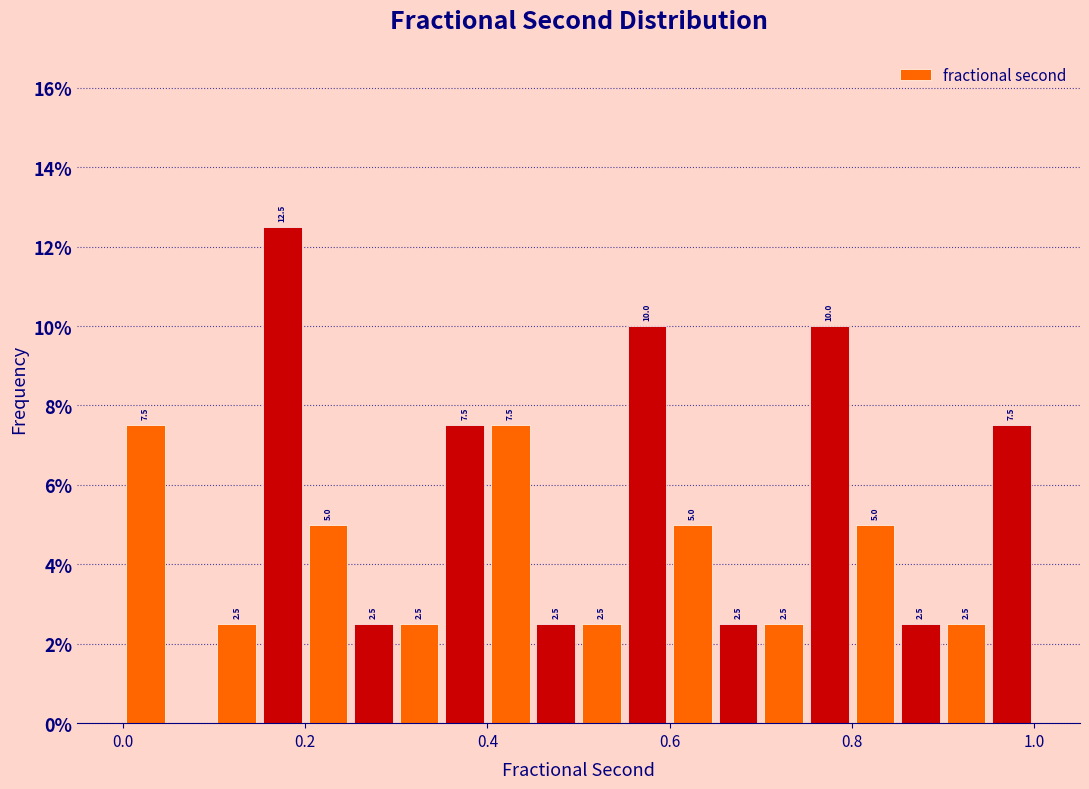

Around what value on the x-axis is the tallest bar? Give the approximate position of its centre, as read against the axis.

0.18